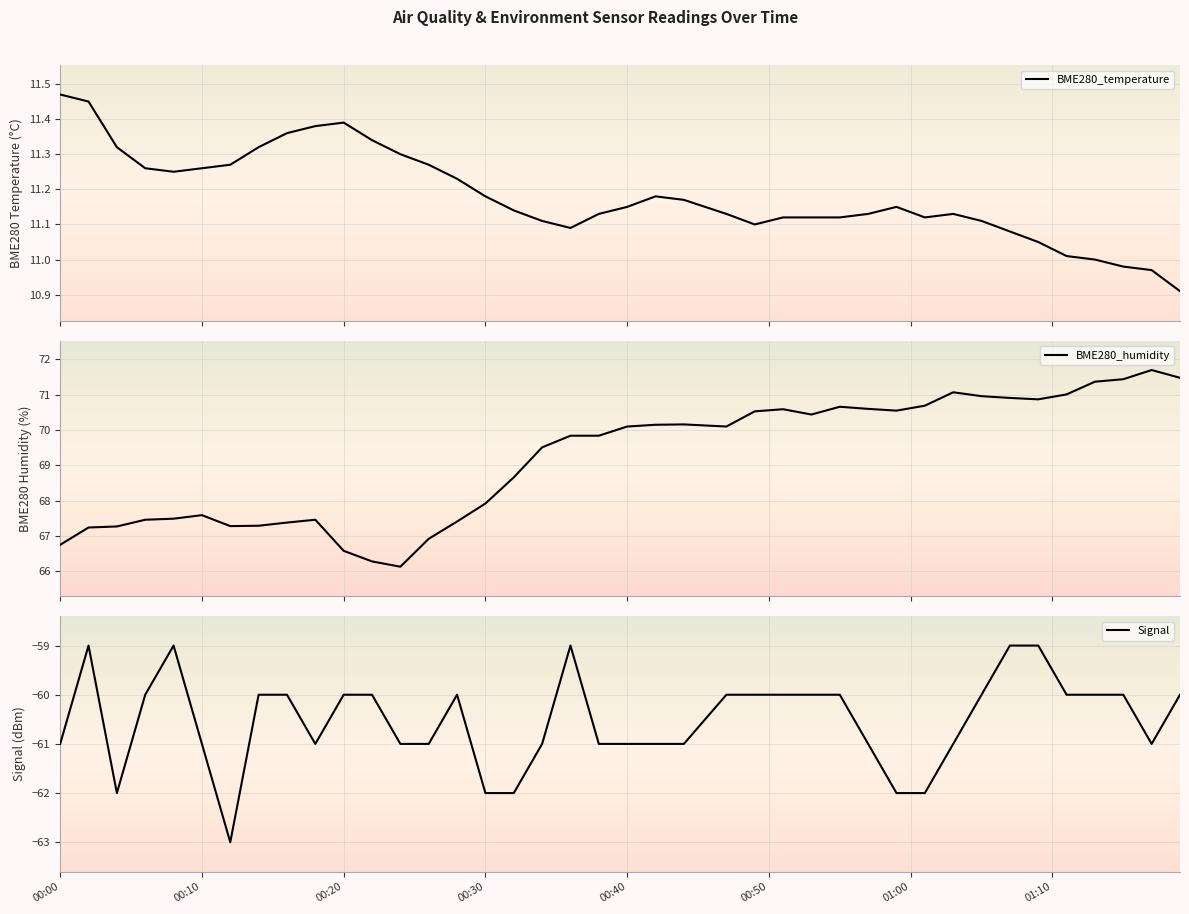

What is the value of the BME280_temperature point at the 8th from the left?

11.3